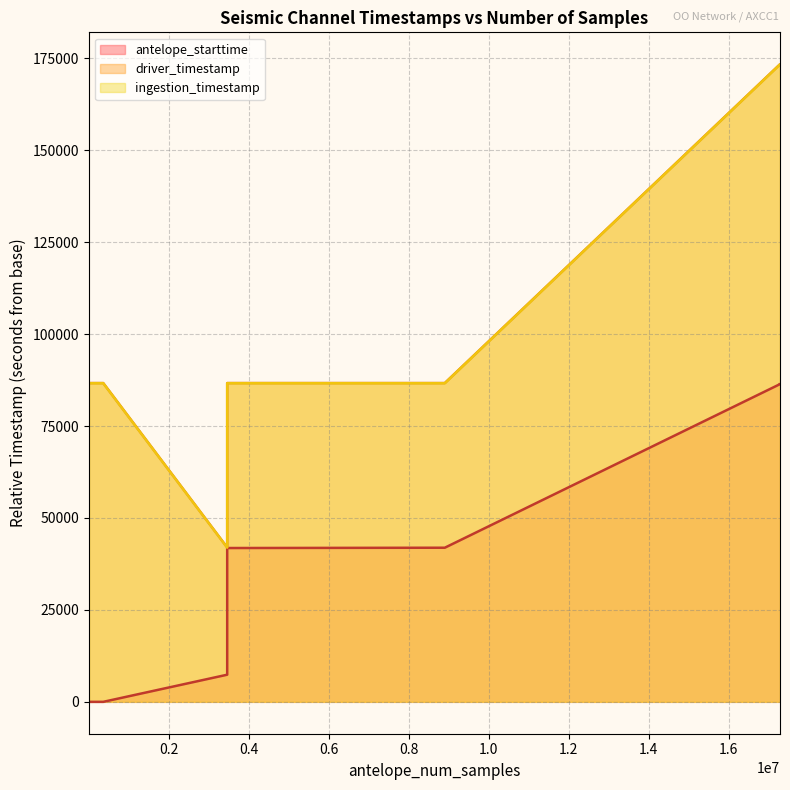

True or false: driver_timestamp and antelope_starttime cross at least once.

False